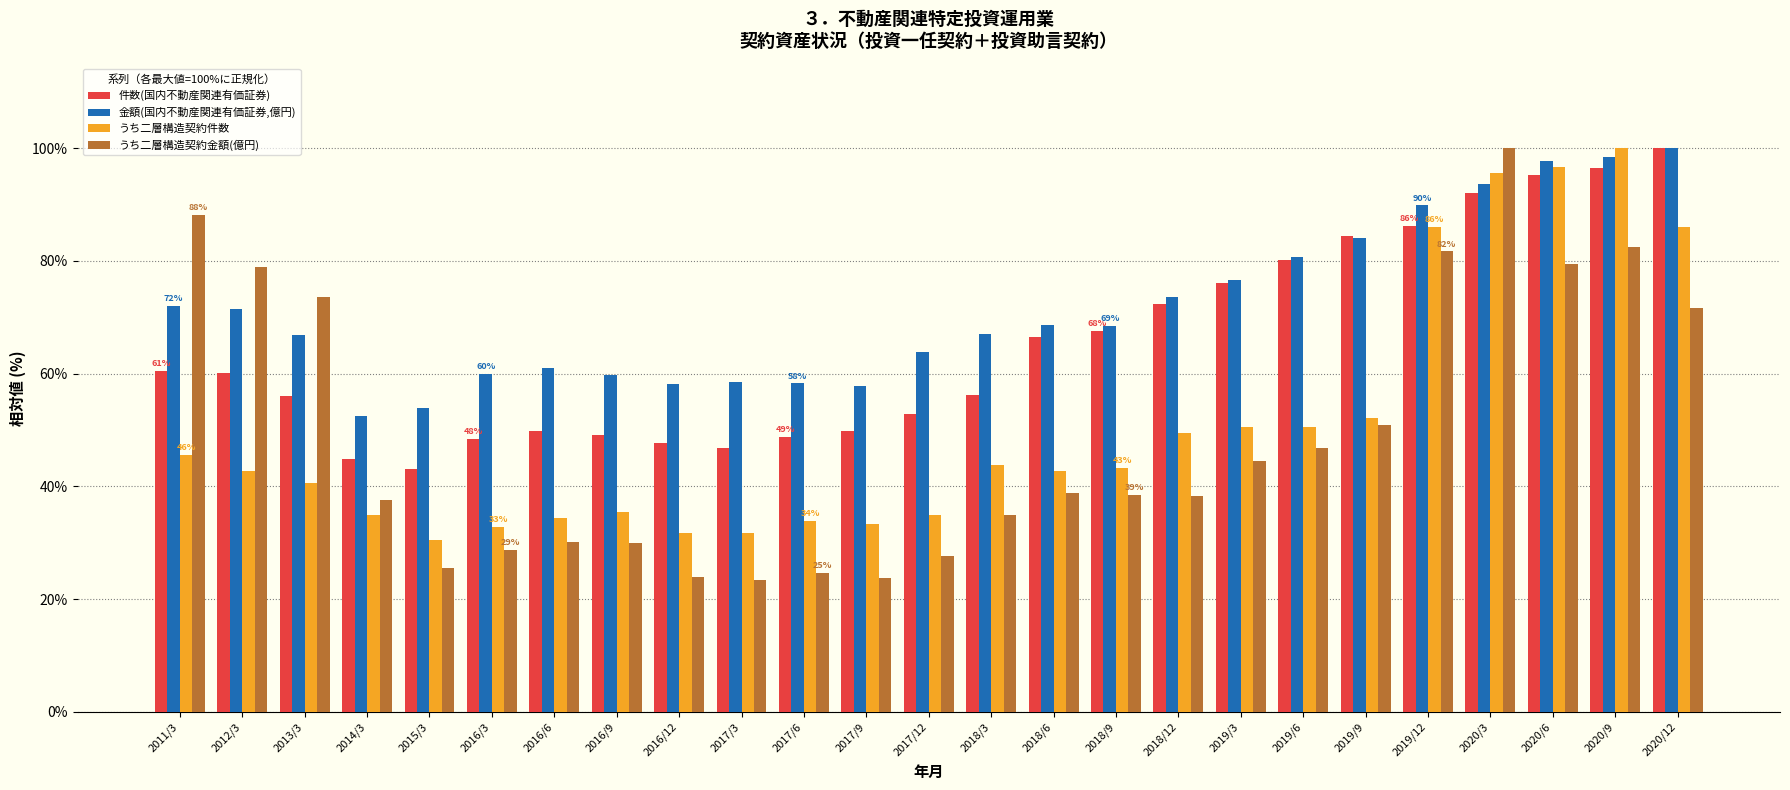

Is it true that うち二層構造契約件数 equals 54.4 at 2016/6?

False